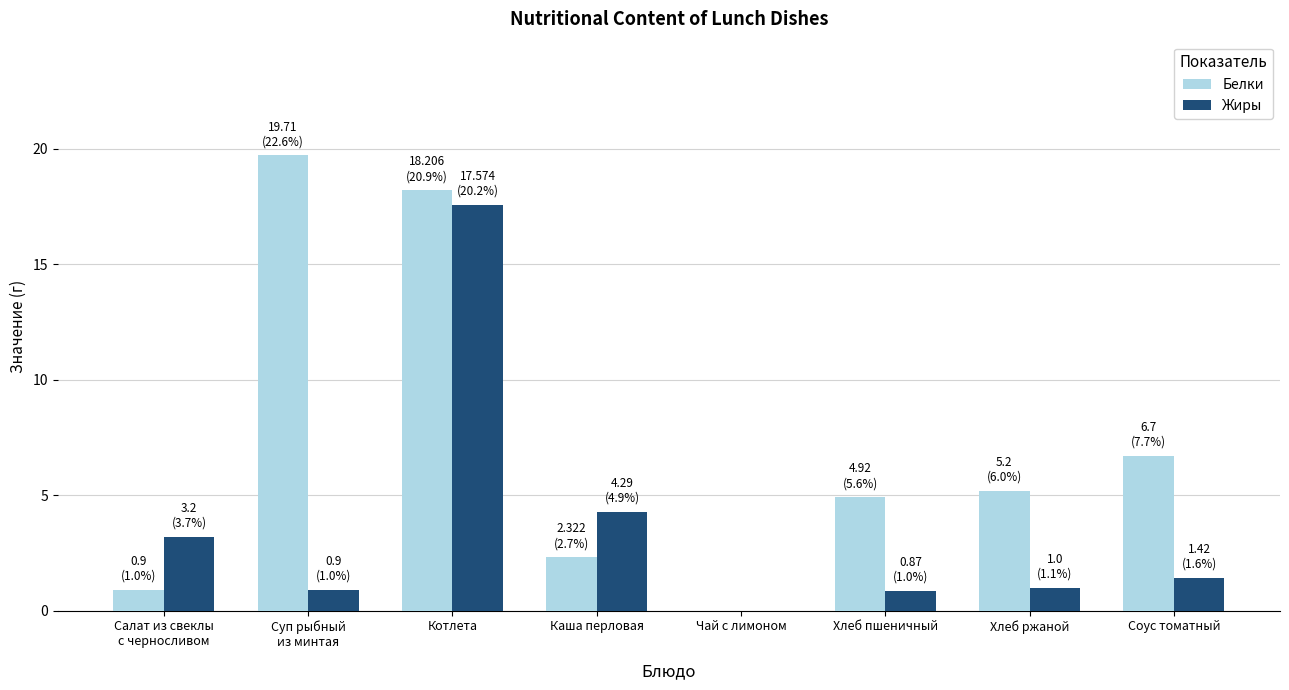

Between Каша перловая and Чай с лимоном, which series saw the biggest shift?

Жиры